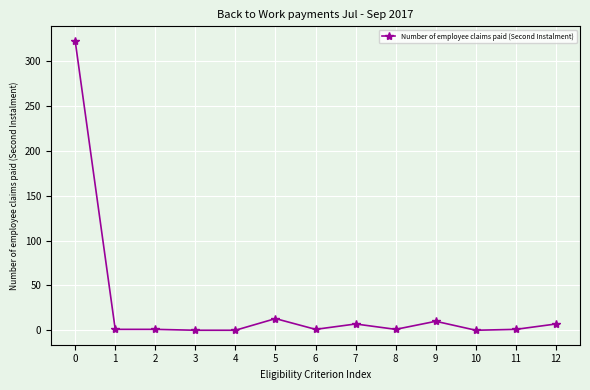

Is it true that the value at 0 is 323?

True